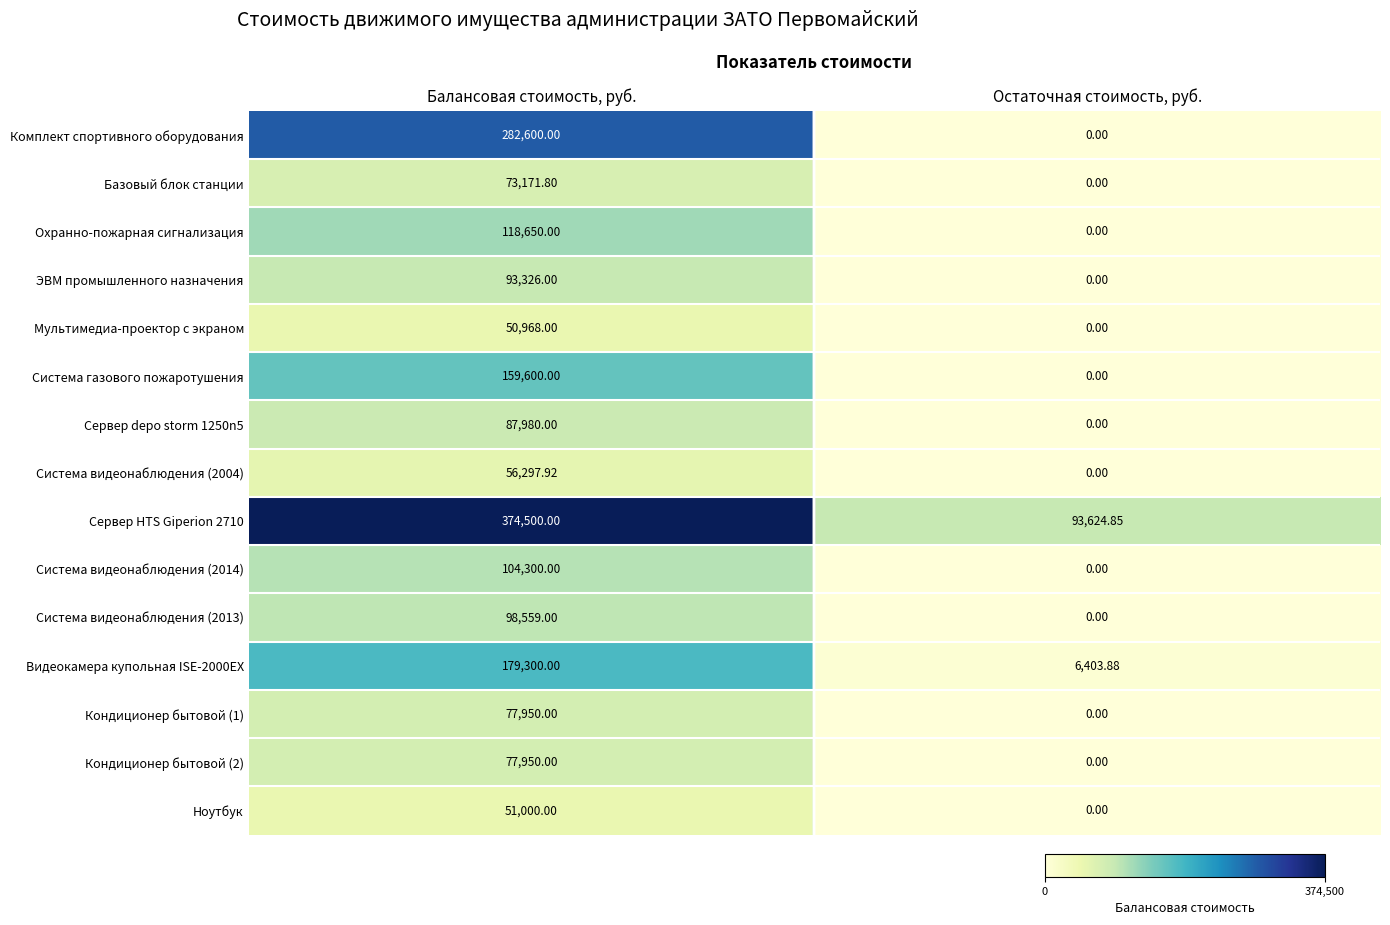

At which category does the chart reach its peak across all series?

Балансовая стоимость, руб.